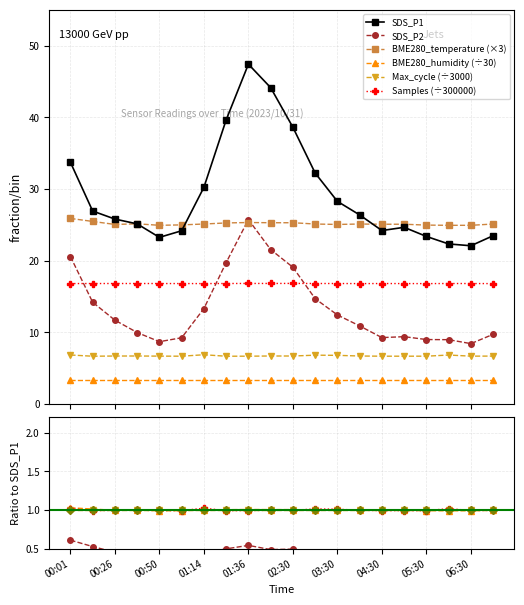

True or false: Max_cycle_norm has a value of 6.9 at 01:14.

True